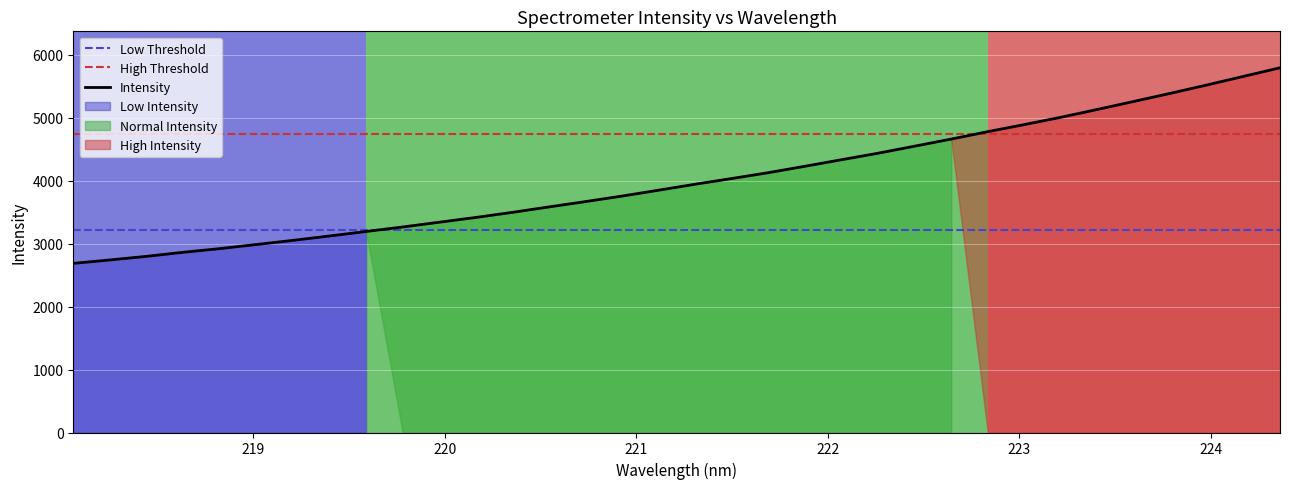

Reading right to left, extract all data points from this chart.

5795.5	5659.2	5522.5	5390.0	5261.3	5133.8	5009.1	4892.9	4780.7	4663.0	4550.2	4438.4	4334.9	4231.2	4128.9	4036.3	3945.8	3850.7	3757.4	3669.9	3584.9	3498.4	3417.3	3341.7	3265.9	3194.7	3122.9	3053.2	2987.2	2922.0	2863.6	2799.2	2741.9	2687.6